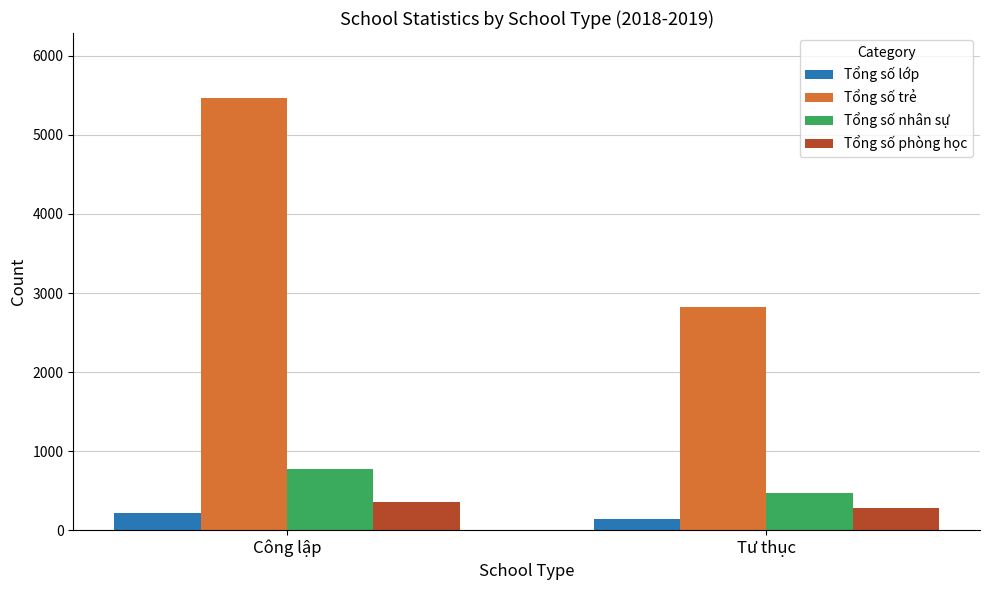

What is the sum of the Tổng số phòng học values at Công lập and Tư thục?

633